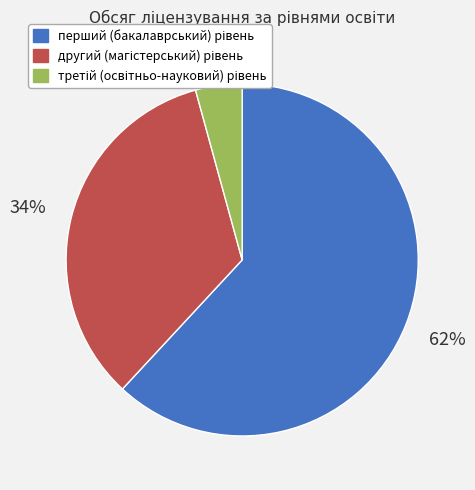

Does any single category account for the majority?

Yes